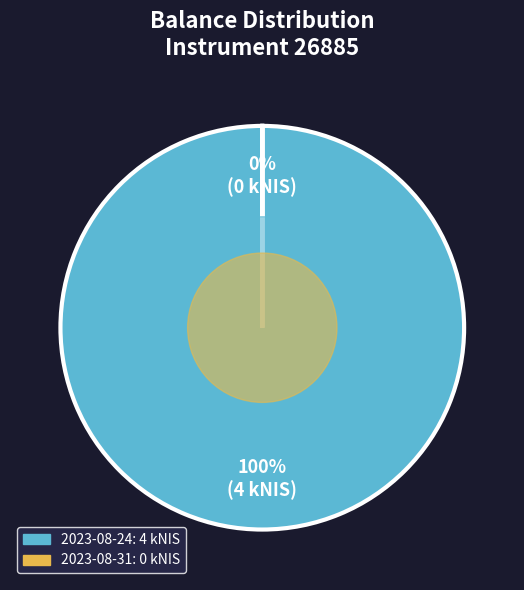

Rank the categories by value from highest to lowest.

2023-08-24, 2023-08-31